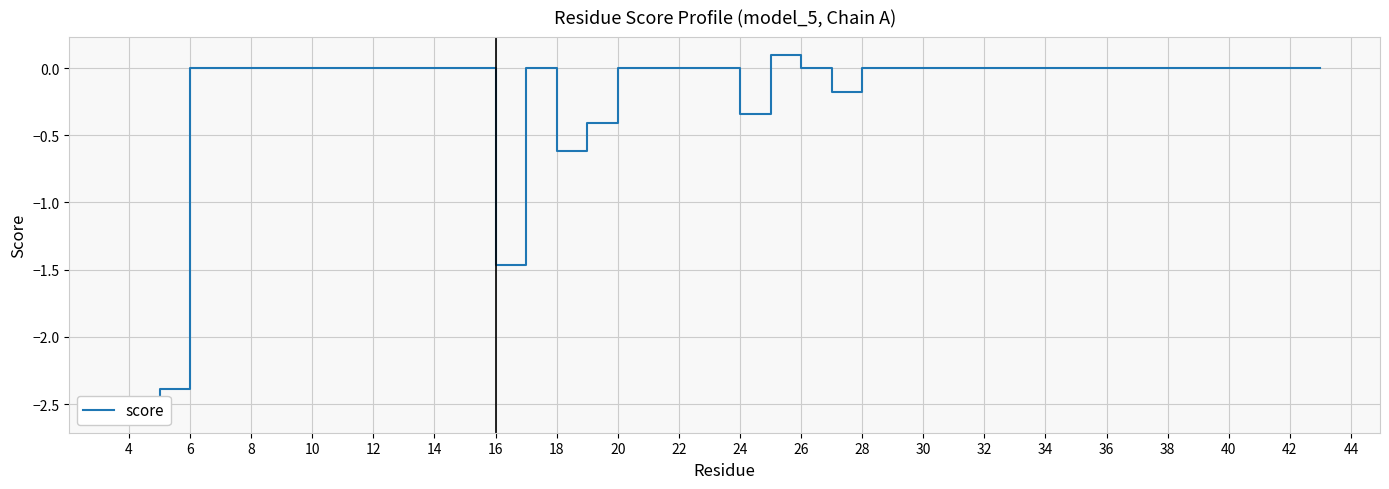

What is the change in value from 4 to 37?

+2.4